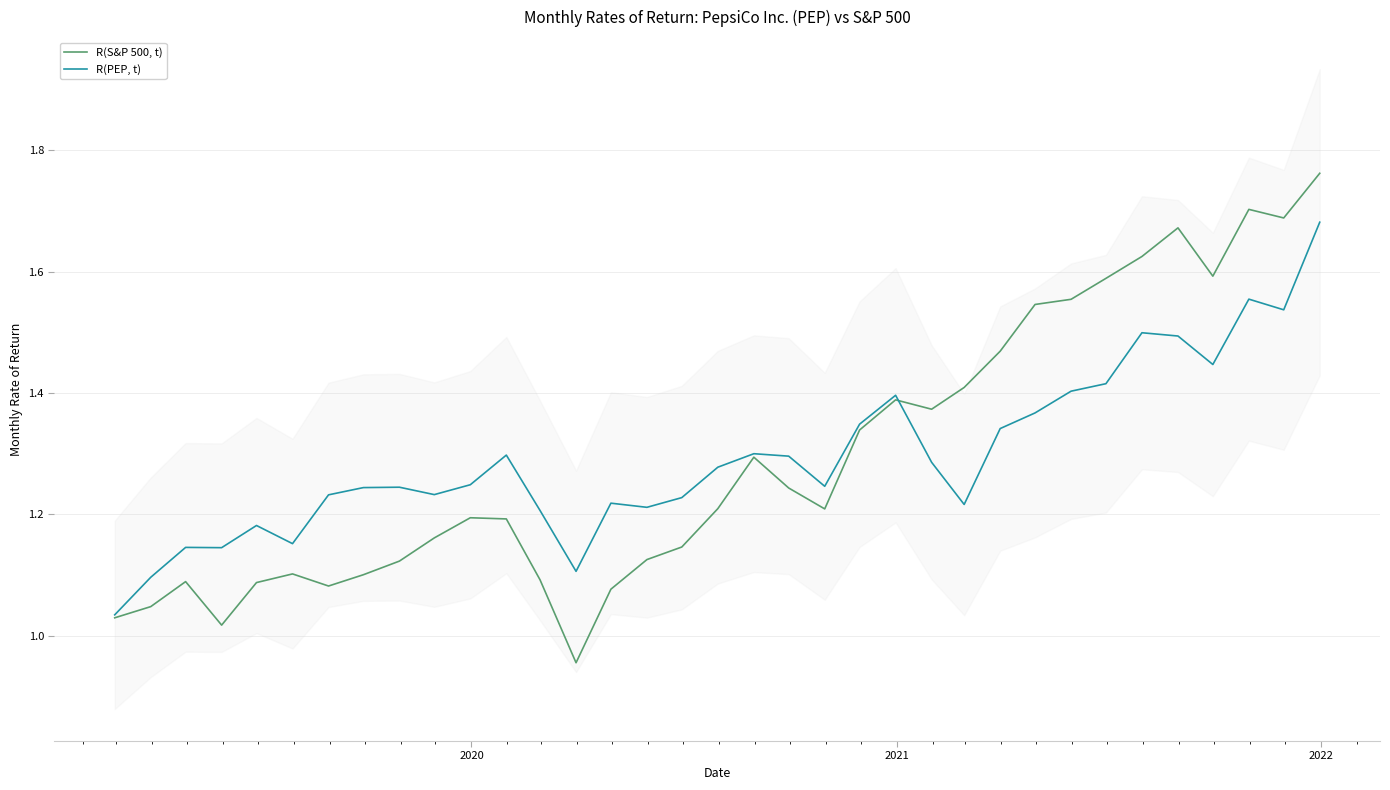

How many series are shown in this chart?

2